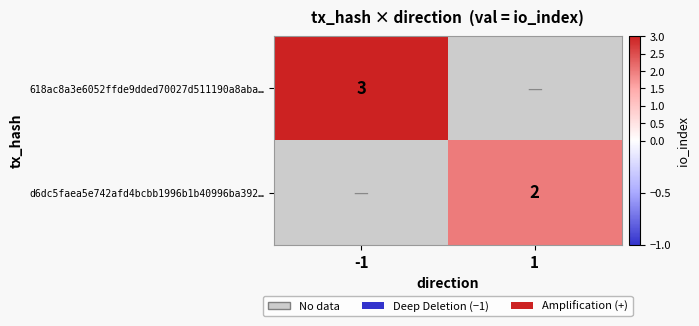

The 618ac8a3e6052ffde9dded70027d511190a8aba… series shows 2 at -1. True or false?

False